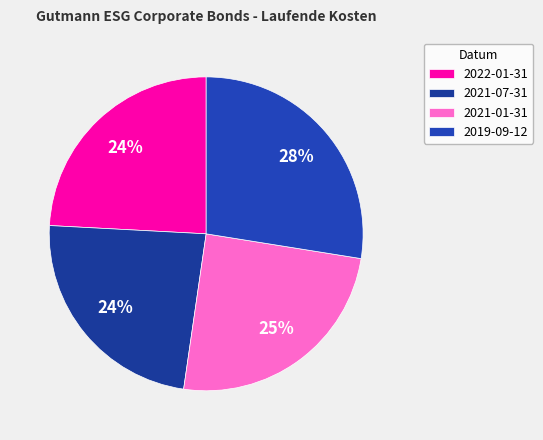

To the nearest percent, what portion does 2021-07-31 represent?

24%